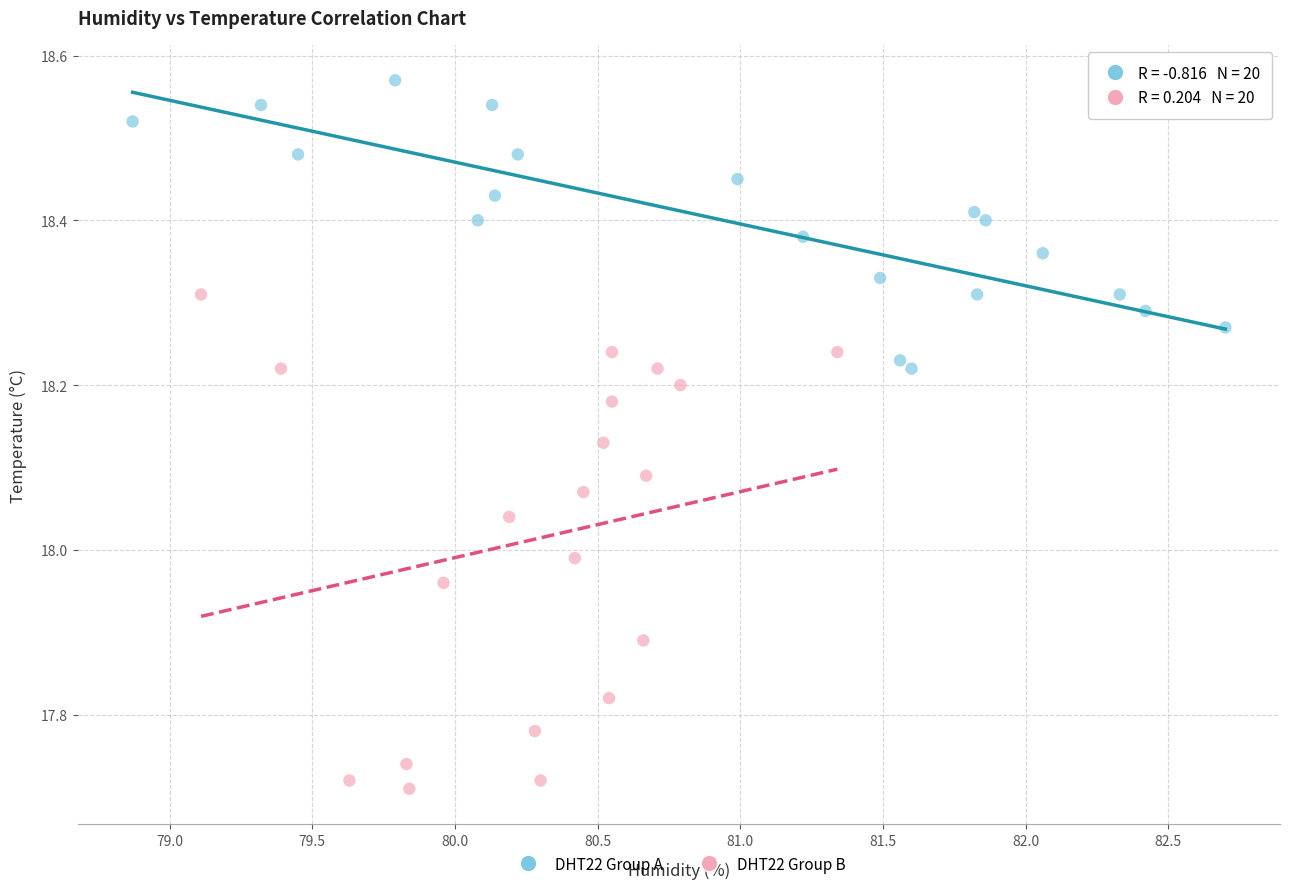

Which series contains the highest Y value?

DHT22 Group A